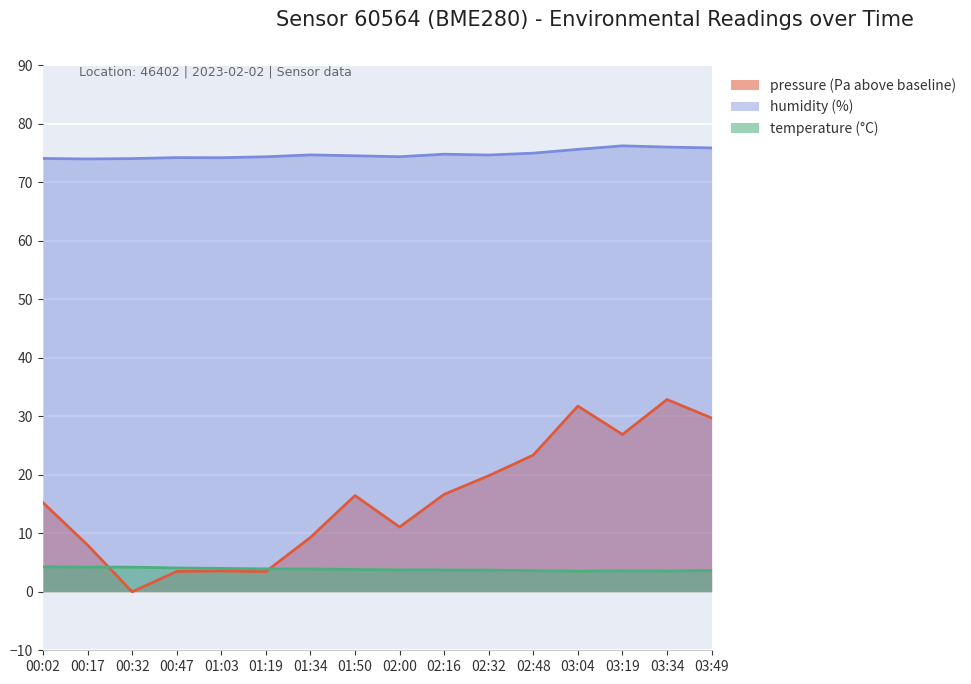

What is the lowest value of the temperature series?

3.5